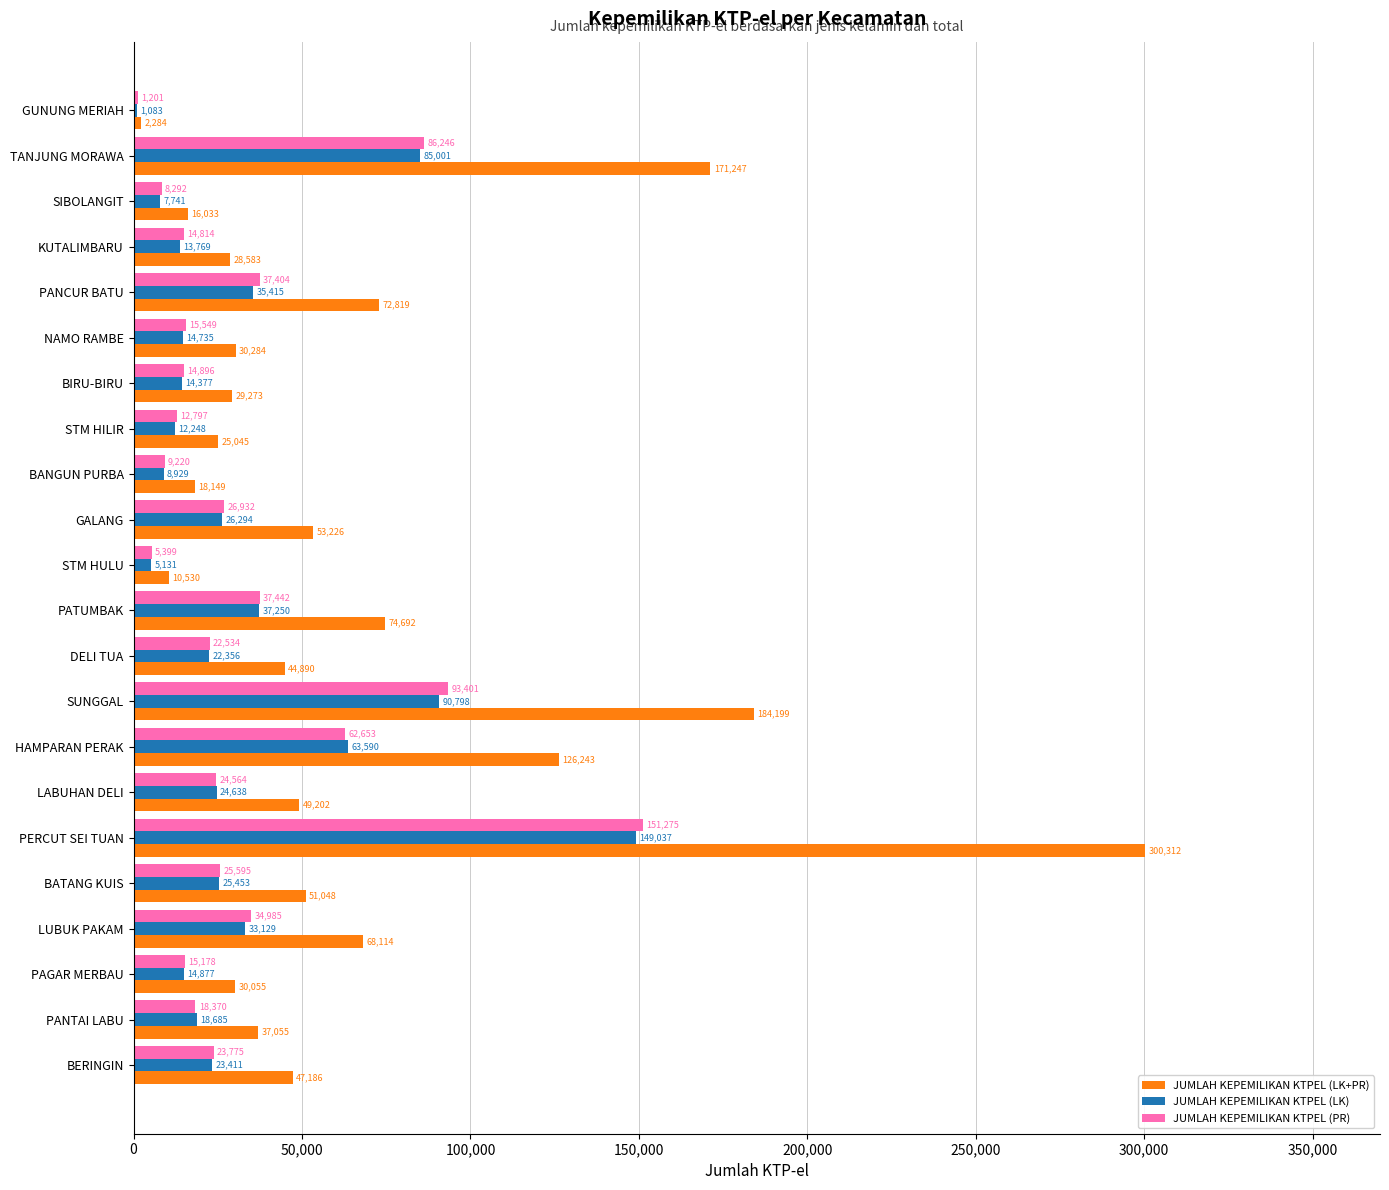

Is it true that JUMLAH KEPEMILIKAN KTPEL (PR) equals 9220 at BANGUN PURBA?

True